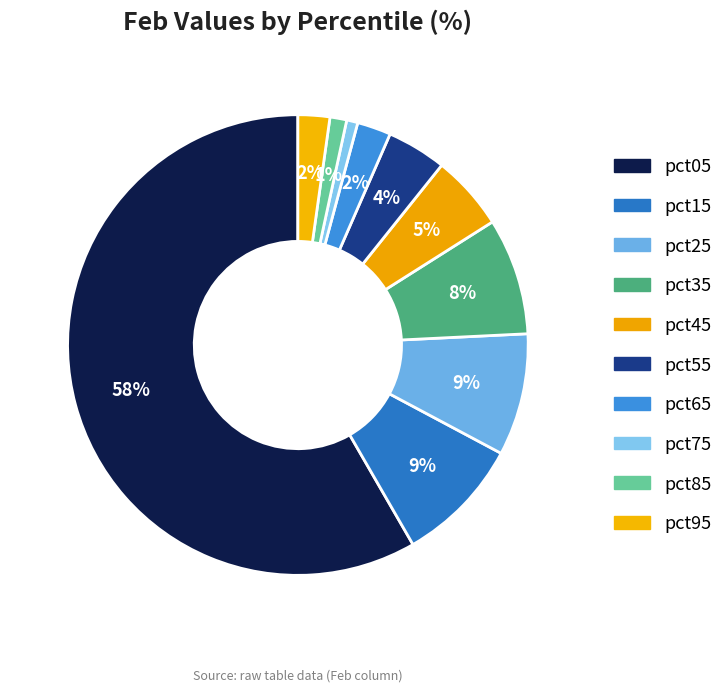

Which slice is the smallest?

pct75